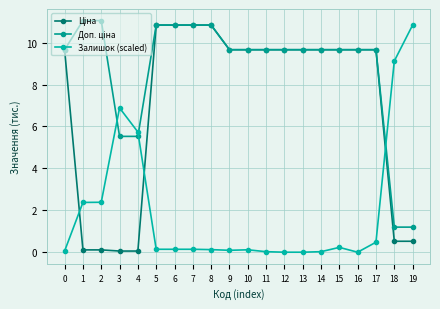

Is this an area chart (filled region under the line)?

No